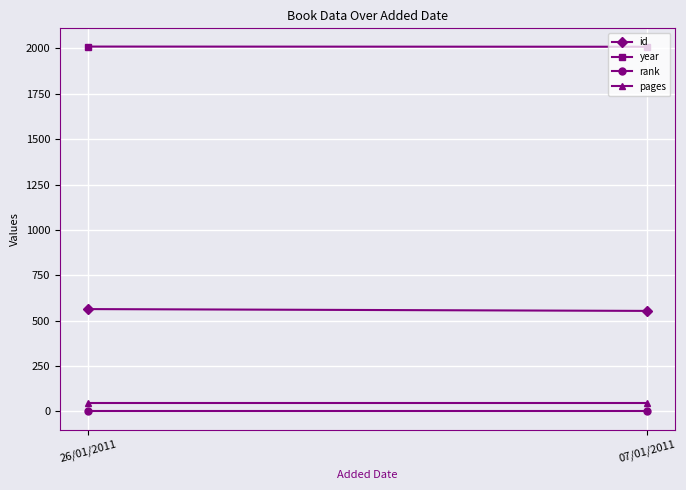

Is it true that year equals 2010 at 26/01/2011?

True